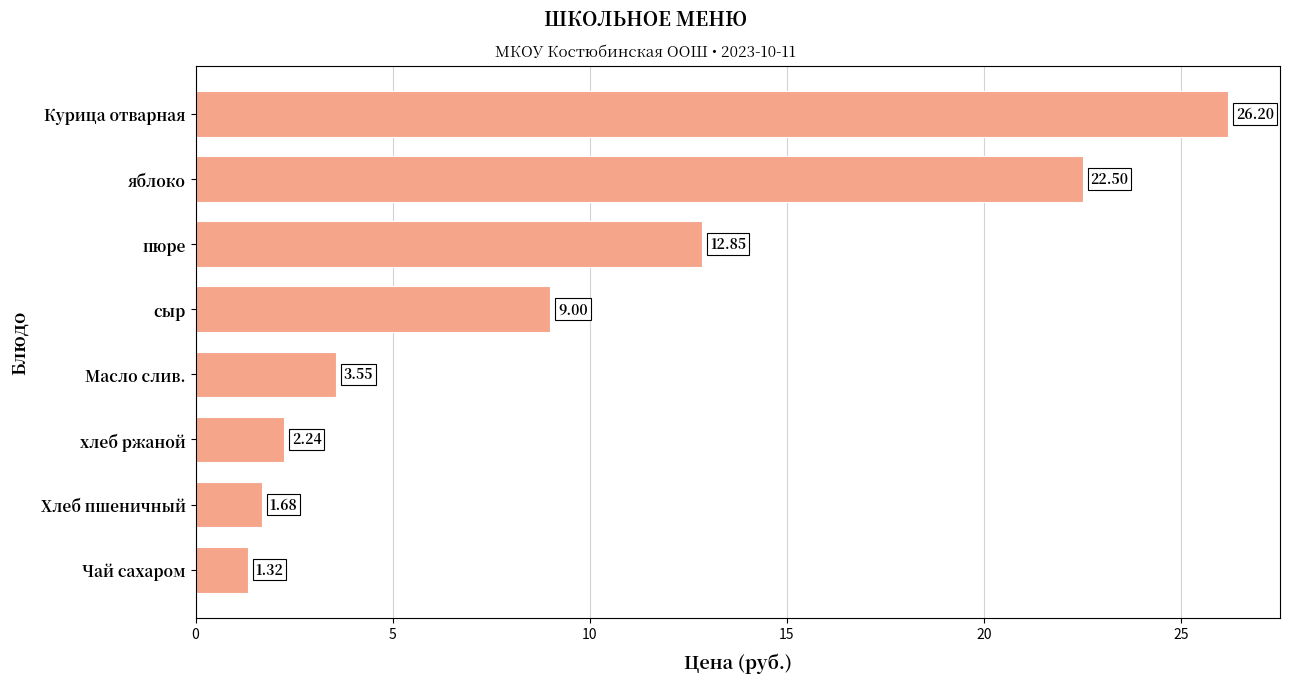

What is the ratio of the value at сыр to the value at Чай сахаром?

6.8